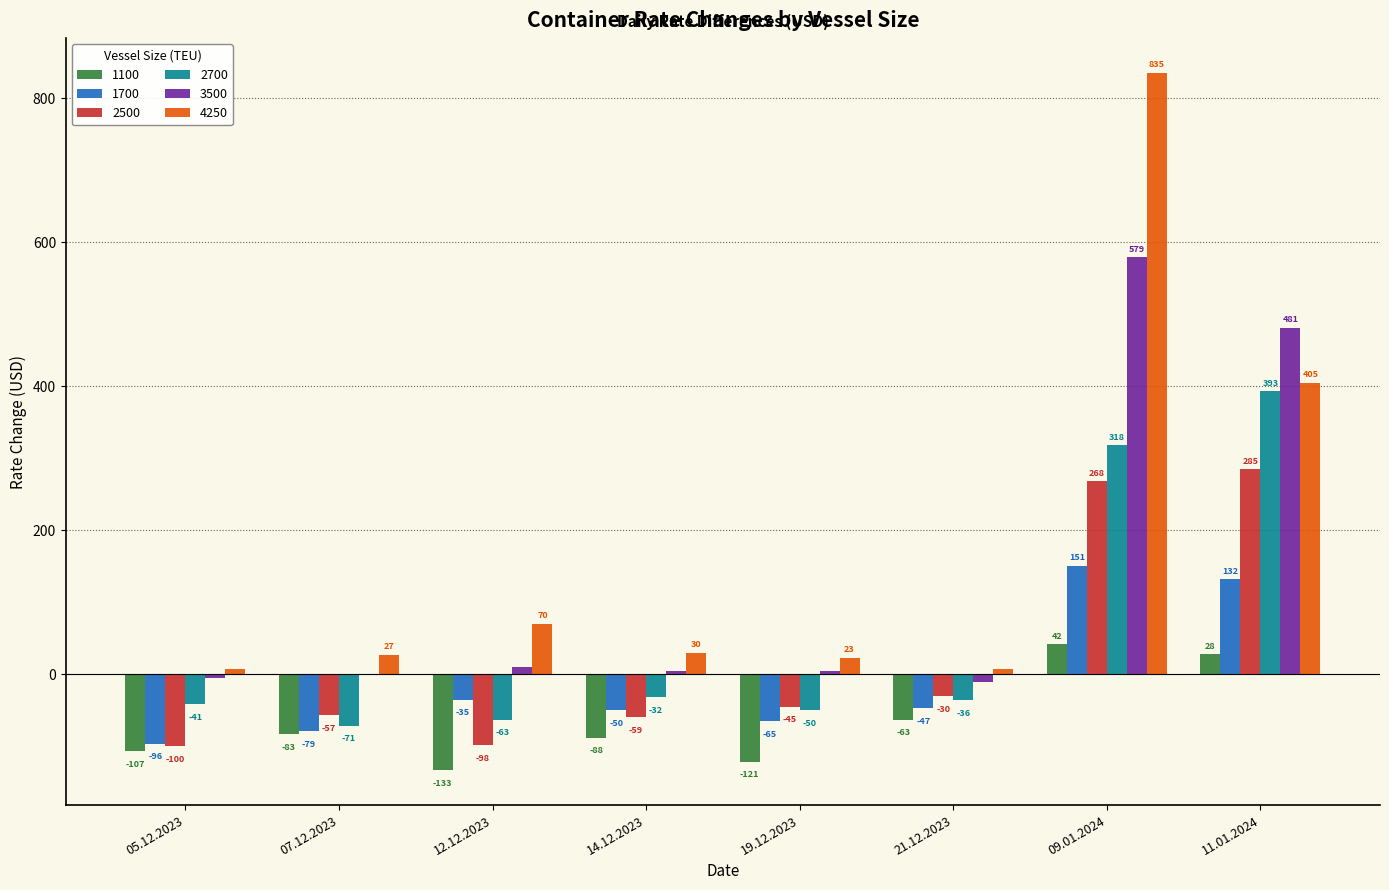

At which label does 2500 reach its peak?

11.01.2024